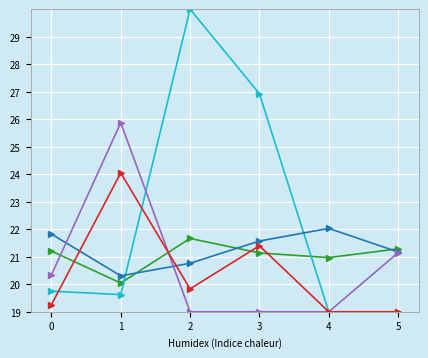

What is the difference between the highest and lowest values at 0?

2.6